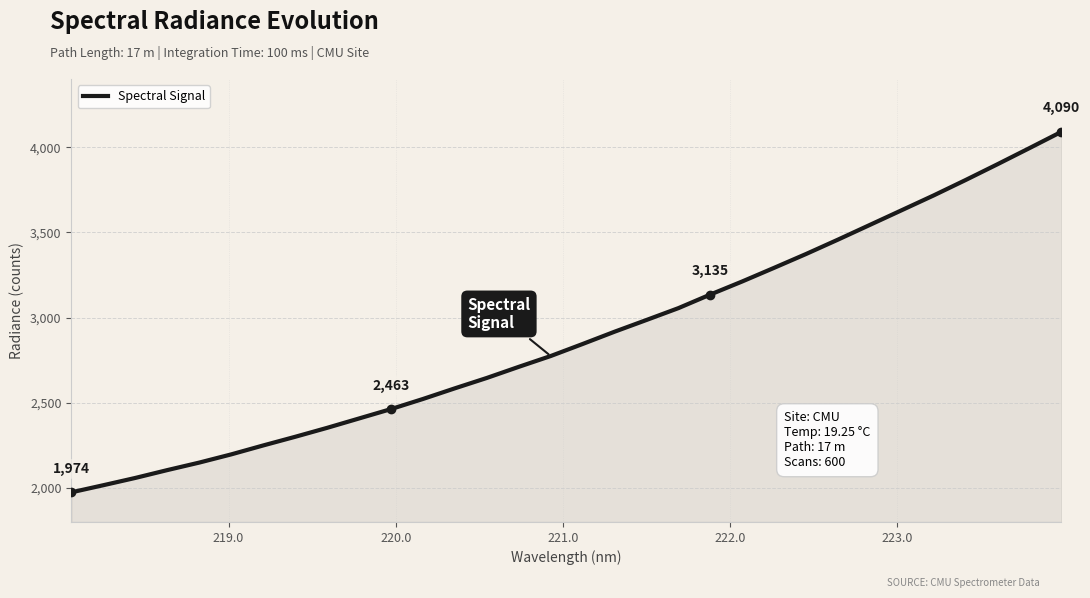

What is the smallest value displayed?

1974.0